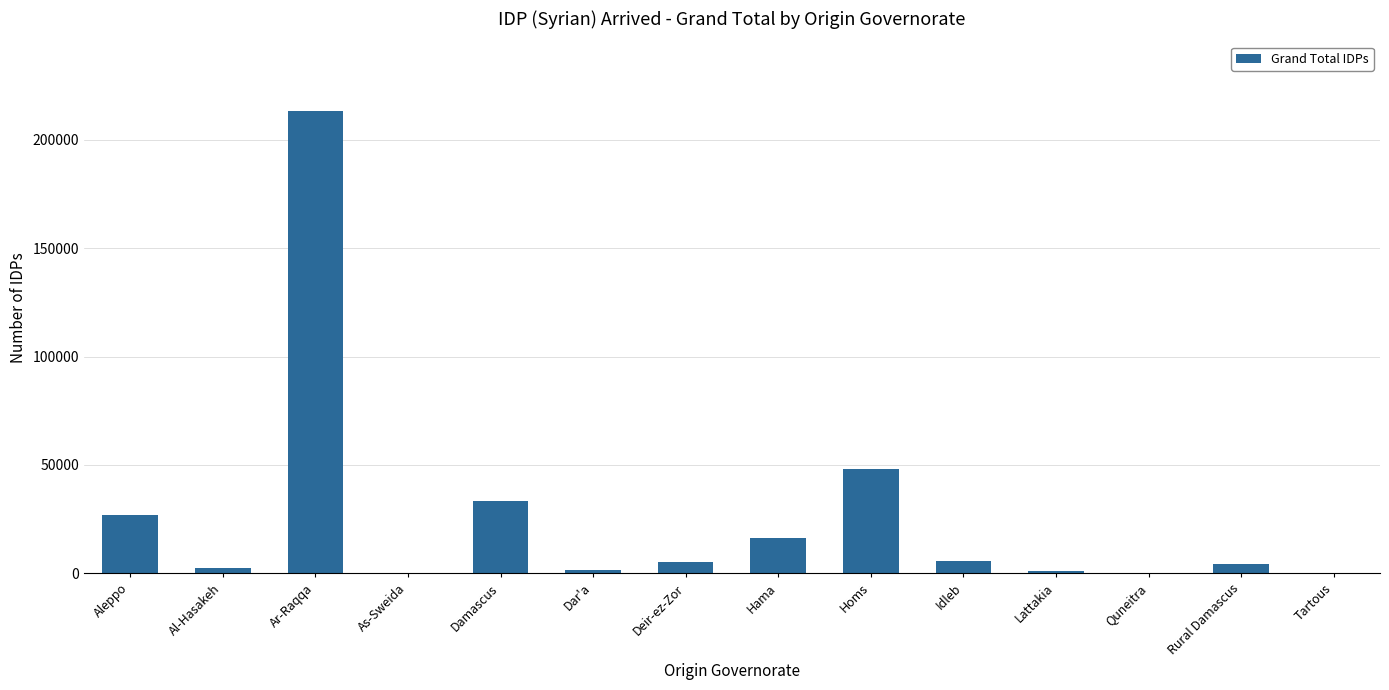

The chart shows a value of 79253 at Homs. True or false?

False